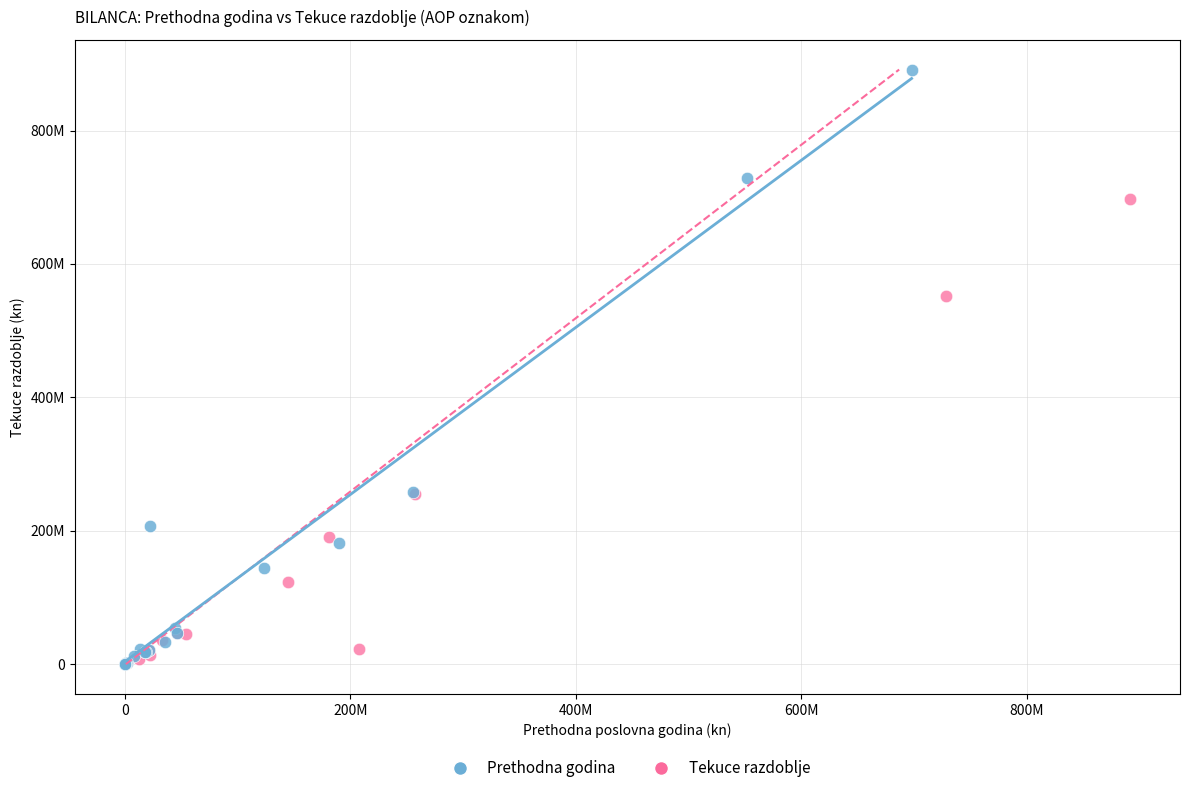

What are all the series names shown in the legend?

Prethodna godina, Tekuce razdoblje